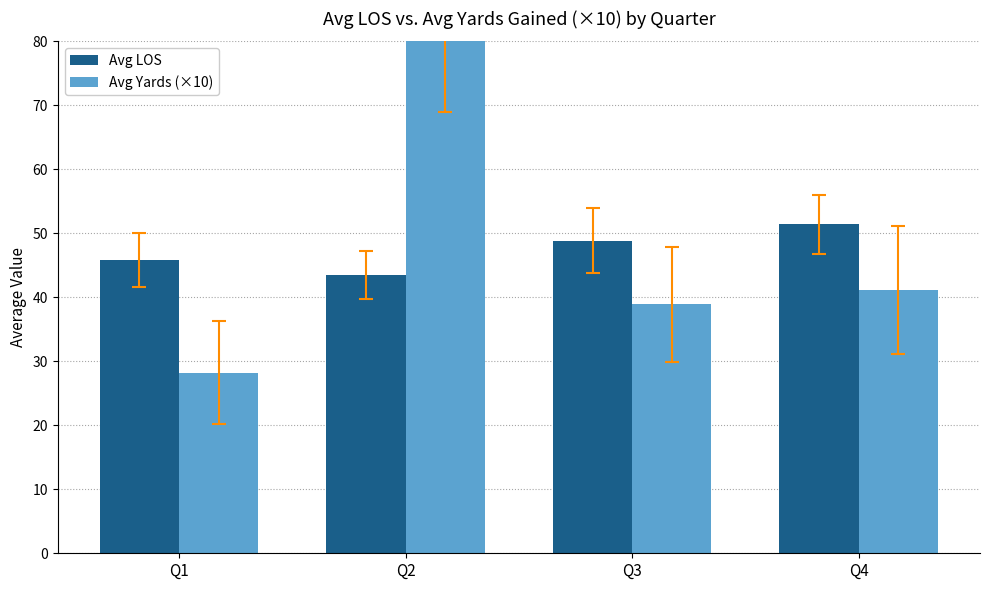

Where is Avg LOS nearest to the value 47?

Q1